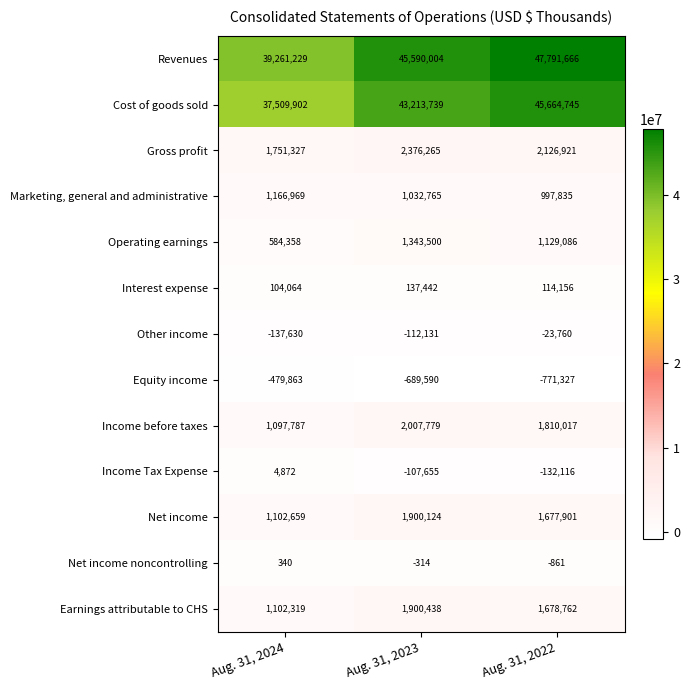

Which series has the largest range (max minus min)?

Revenues